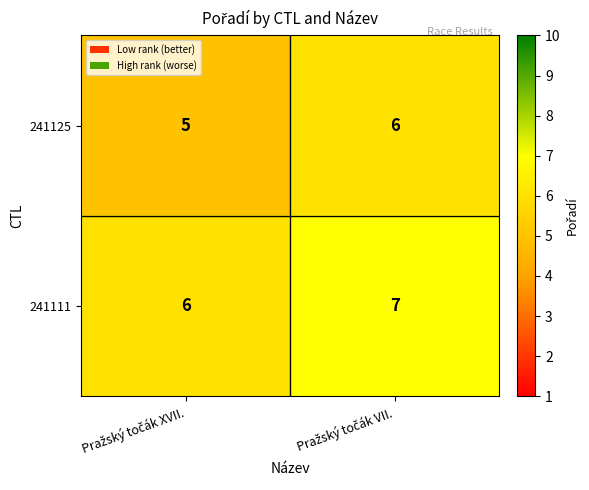

Count the number of data series in this chart.

2